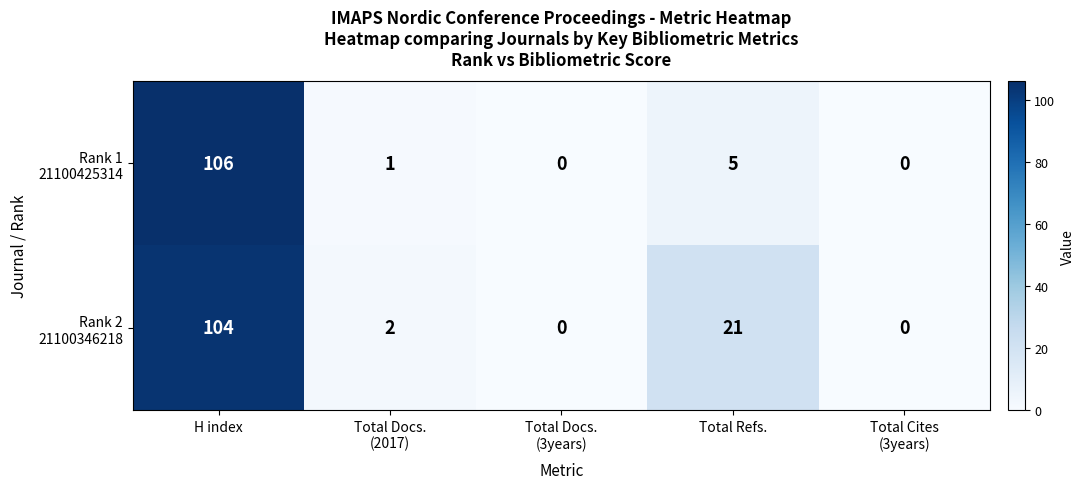

At which category is the sum across all series the highest?

H index